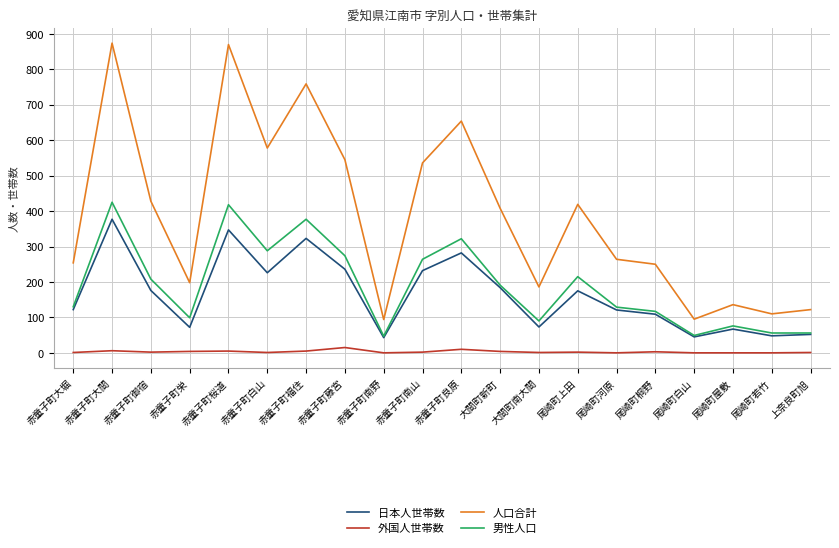

True or false: 人口合計 and 外国人世帯数 cross at least once.

False